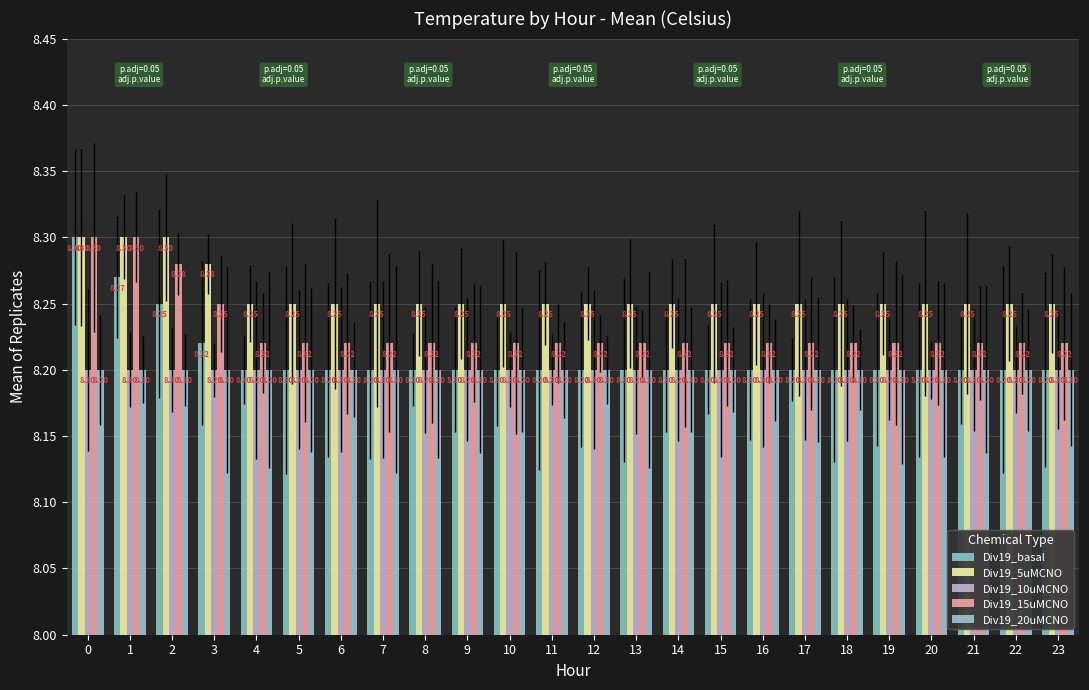

Count the number of data series in this chart.

5